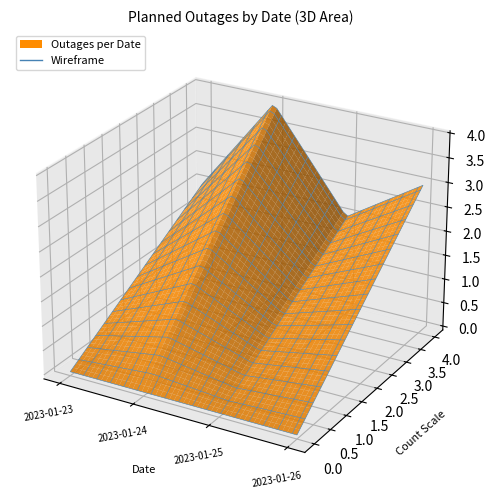

Reading left to right, extract all data points from this chart.

2	4	2	2	1